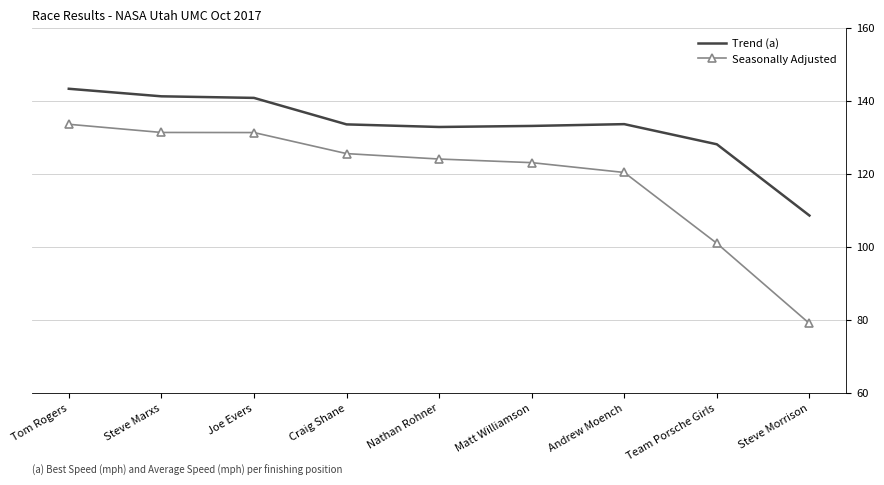

True or false: Trend (a) and Seasonally Adjusted intersect in this chart.

False